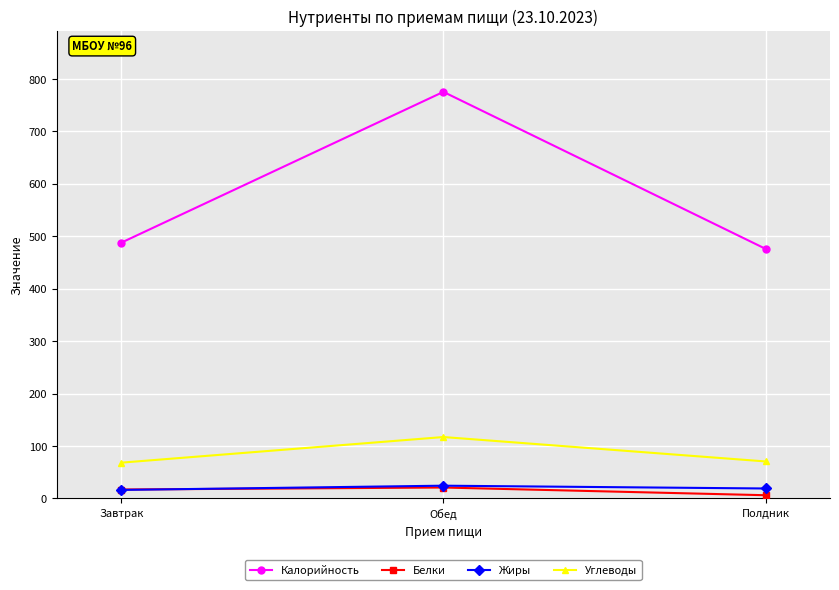

What is the total value across all series at Полдник?

571.5